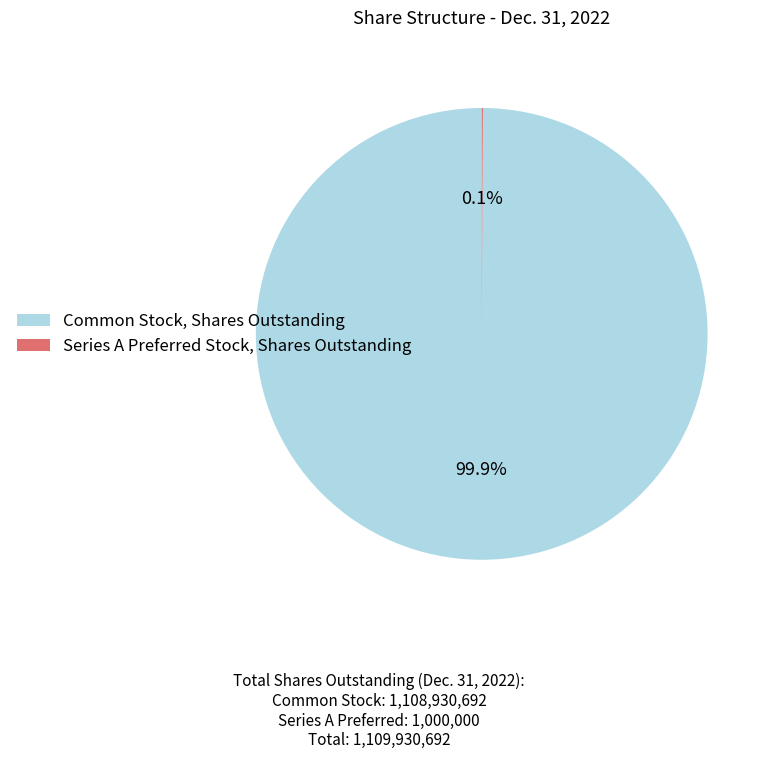

Which slice is the largest?

Common Stock, Shares Outstanding